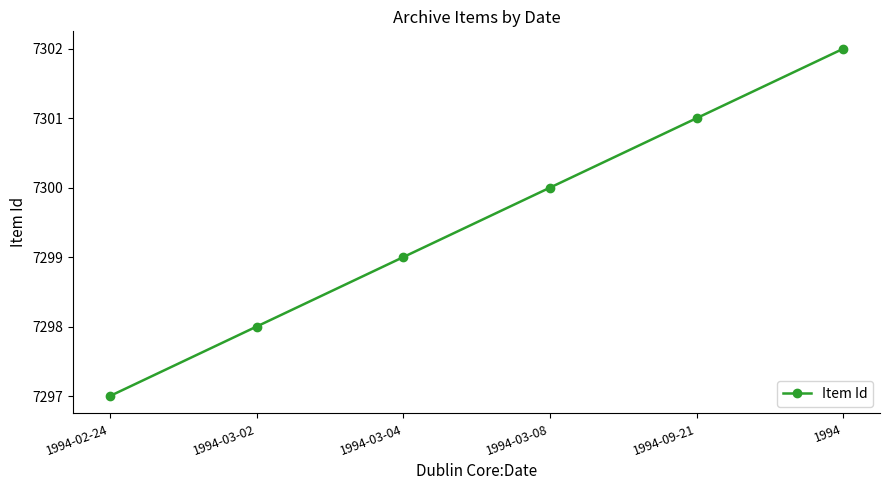

What is the value of the 4th point from the left?

7300